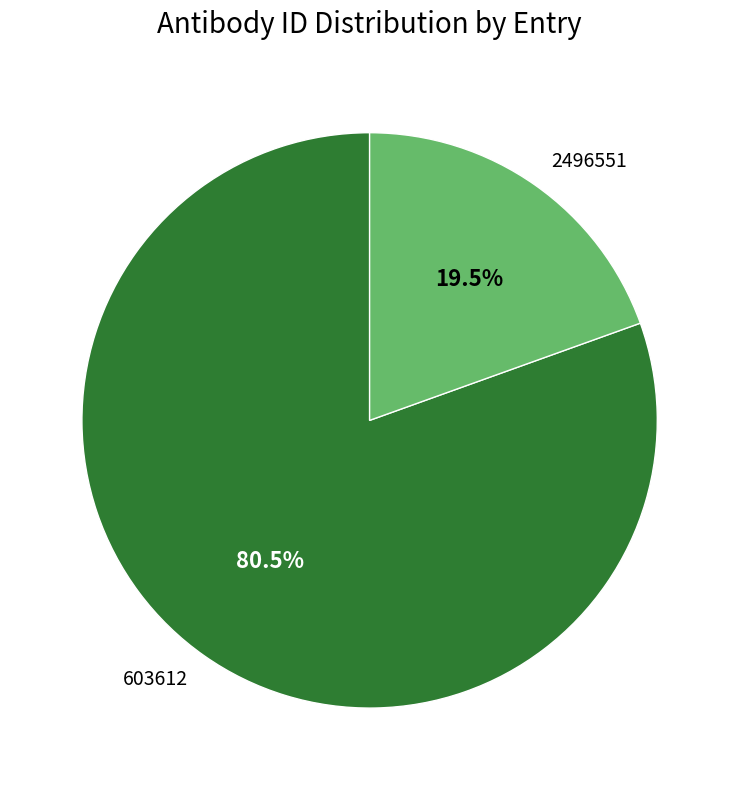

How many slices are in this pie chart?

2